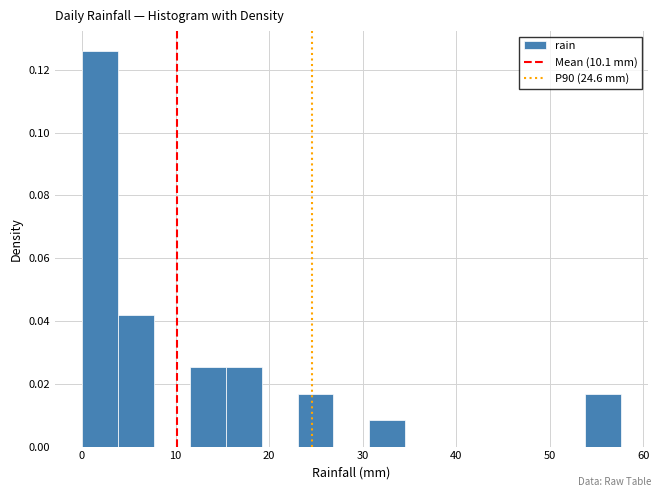

Read against the x-axis, roughly where is the centre of the tallest bar?

2